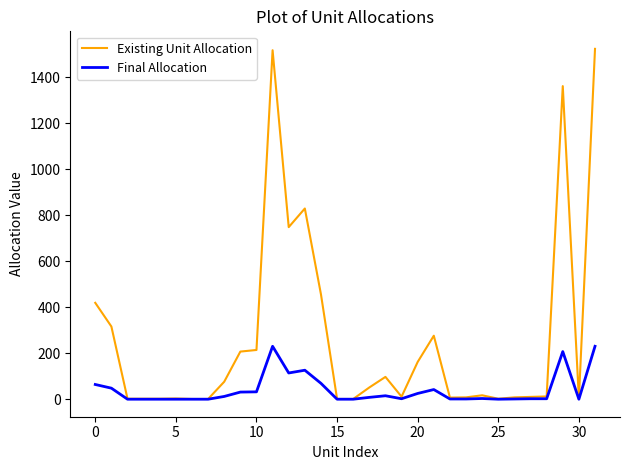

Which series has the largest range (max minus min)?

Existing Unit Allocation